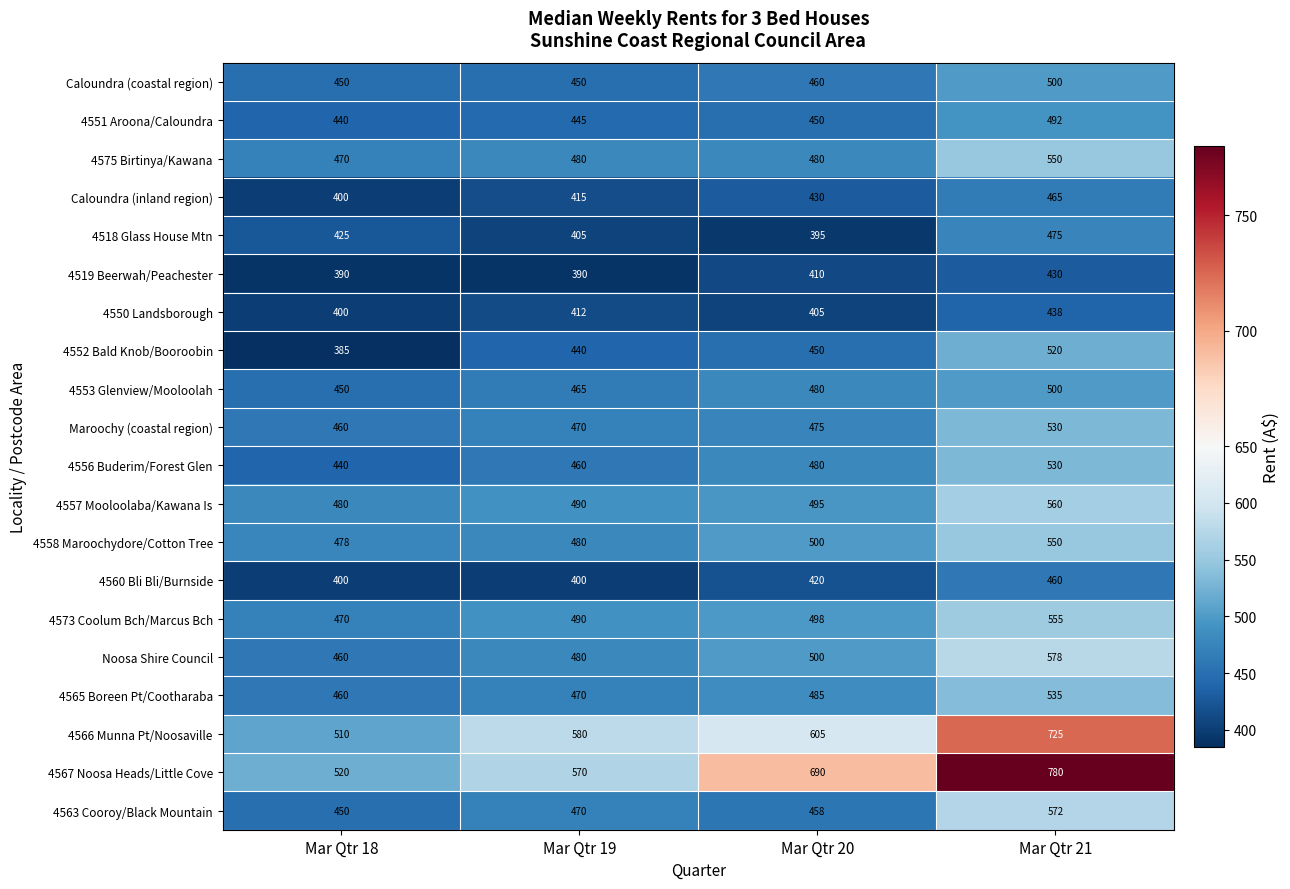

What is the difference between the maximum and minimum values in the 4551 Aroona/Caloundra series?

52